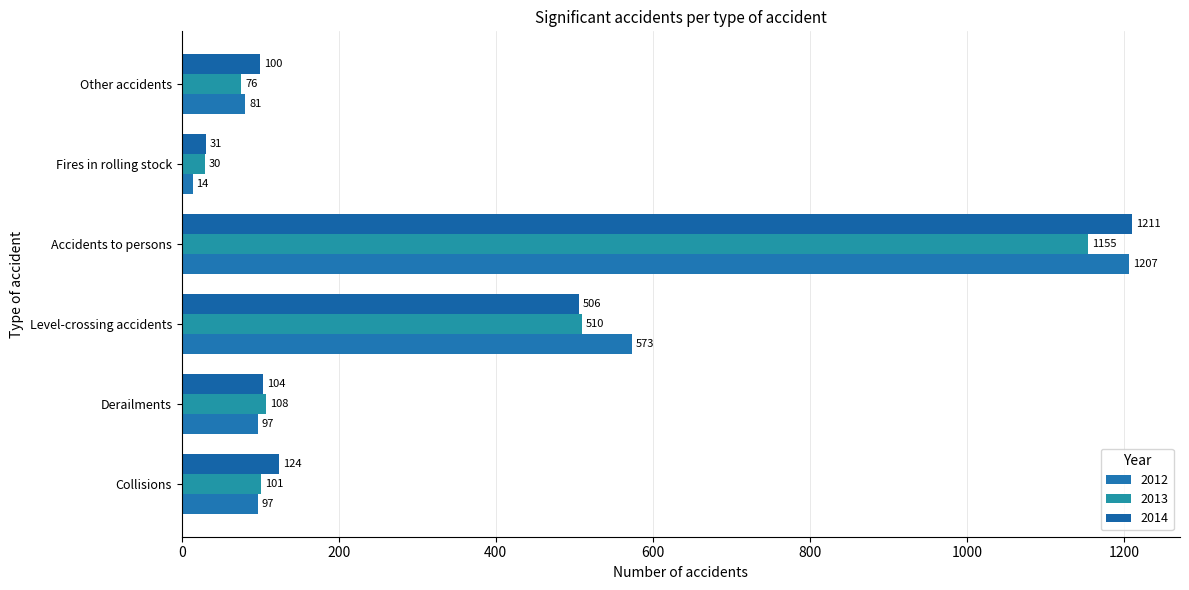

How many data points in 2012 are less than 97?

2